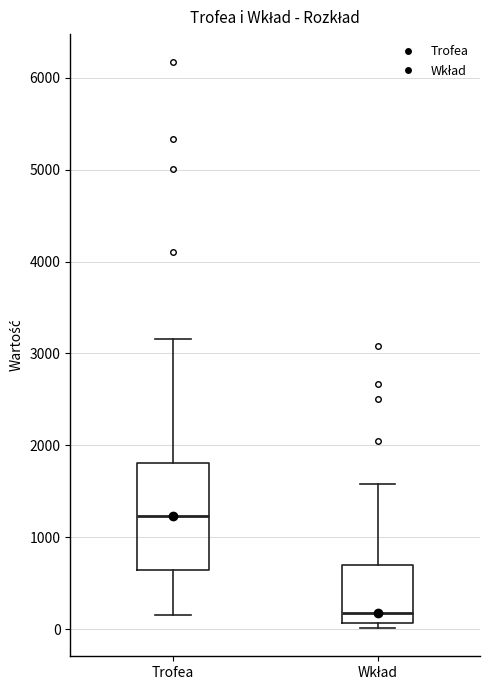

Reading left to right, transcribe this box plot: for each box, give where its median line is, the range the box spans, and where its two whiskers end, as read against the y-axis. The values are not printed on the chart, so give them approximately, as read against the axis.

Trofea: median 1200, box 600 to 1800, whiskers 200 to 3200
Wkład: median 200, box 100 to 700, whiskers 0 to 1600